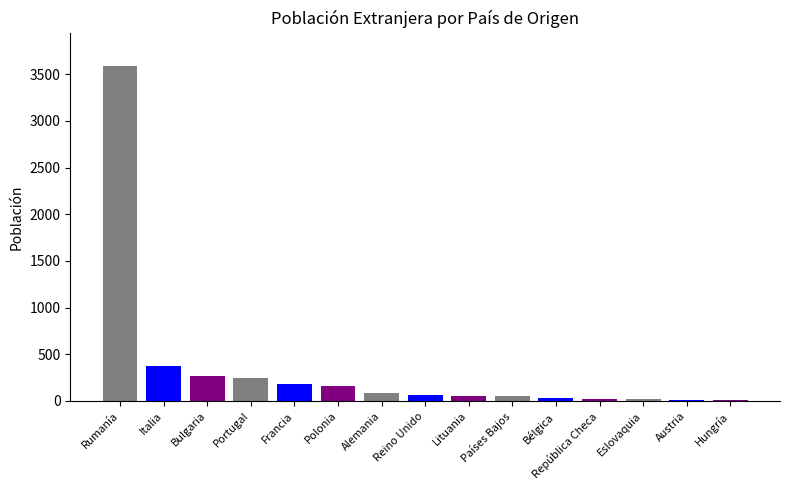

Are the bars horizontal?

No